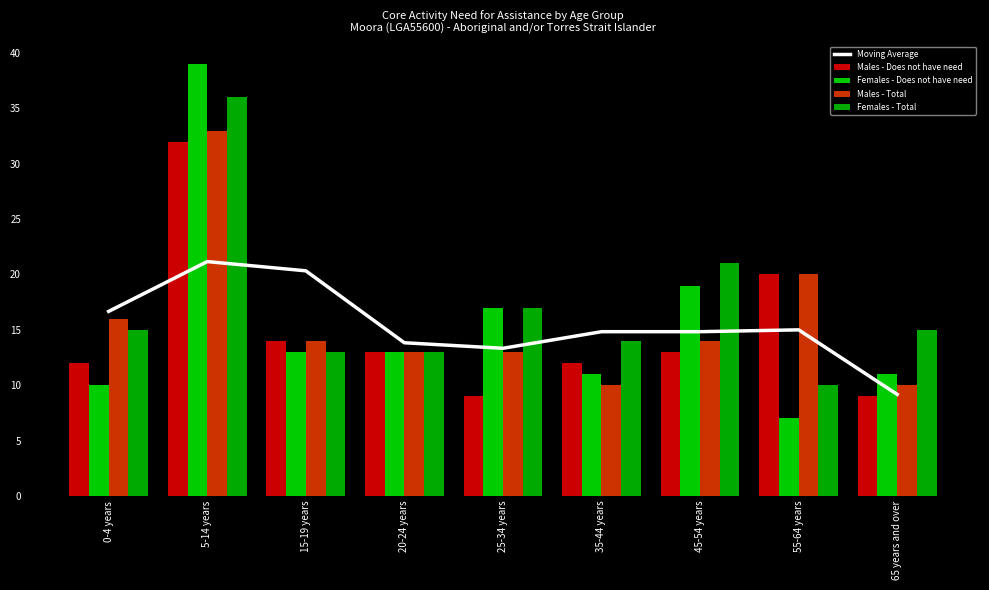

What is the highest value of the Males - Does not have need series?

32